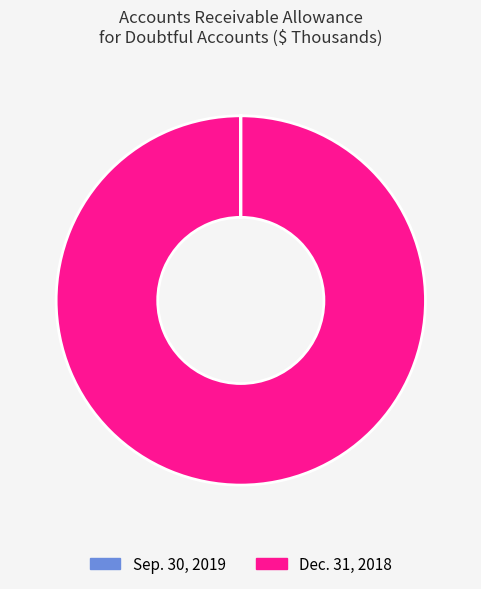

True or false: Dec. 31, 2018 accounts for 91% of the total.

False